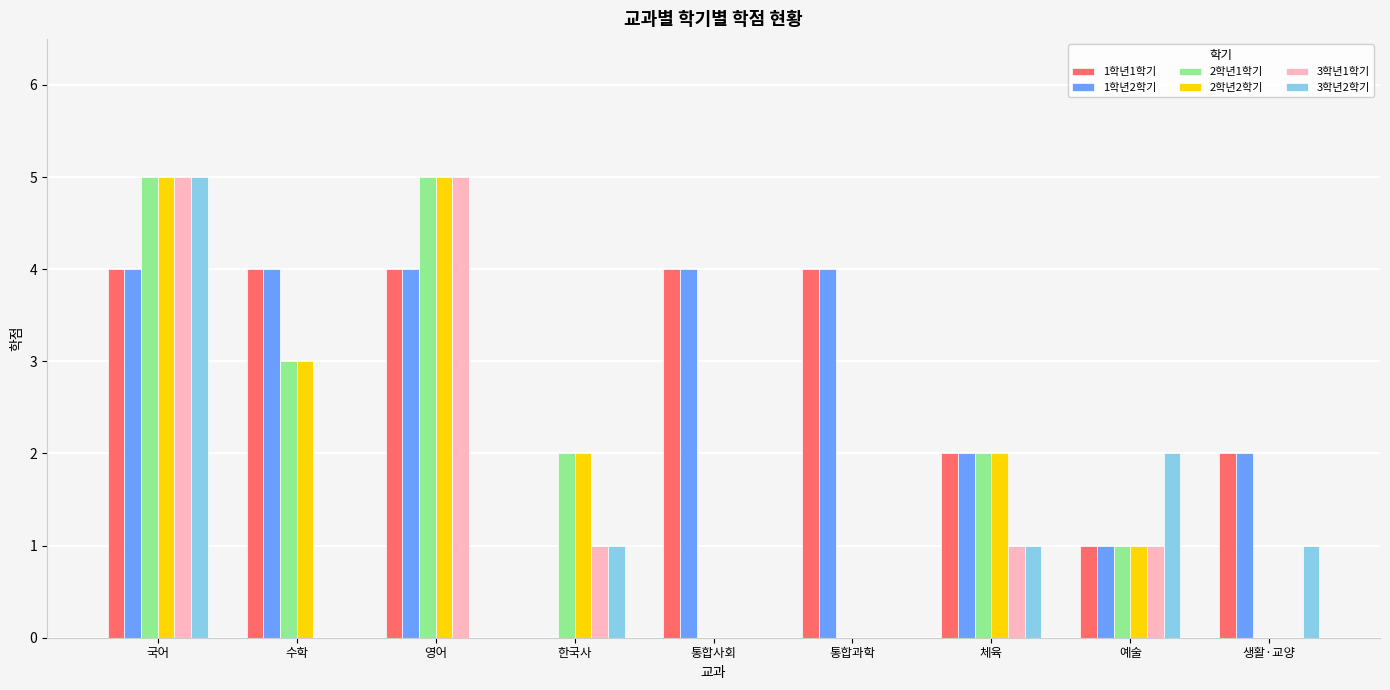

What is the difference between the 3학년2학기 values at 국어 and 한국사?

4